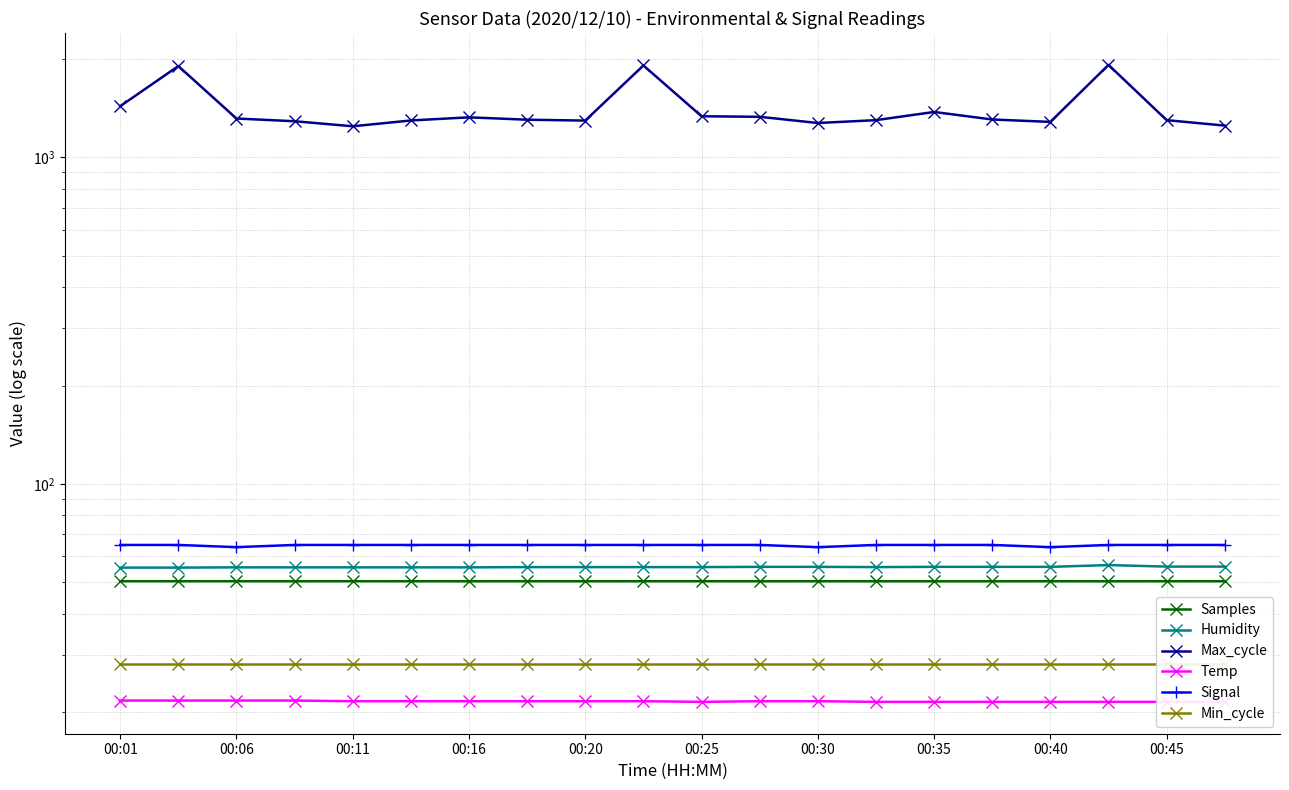

How many lines are shown in the chart?

6